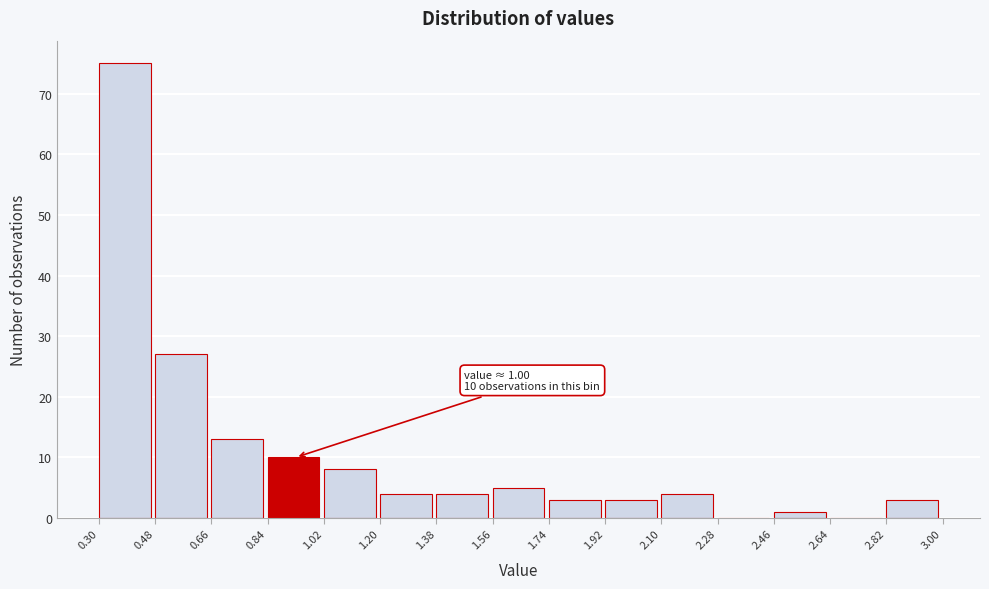

Which range on the x-axis has the tallest bar?

0.30 to 0.48